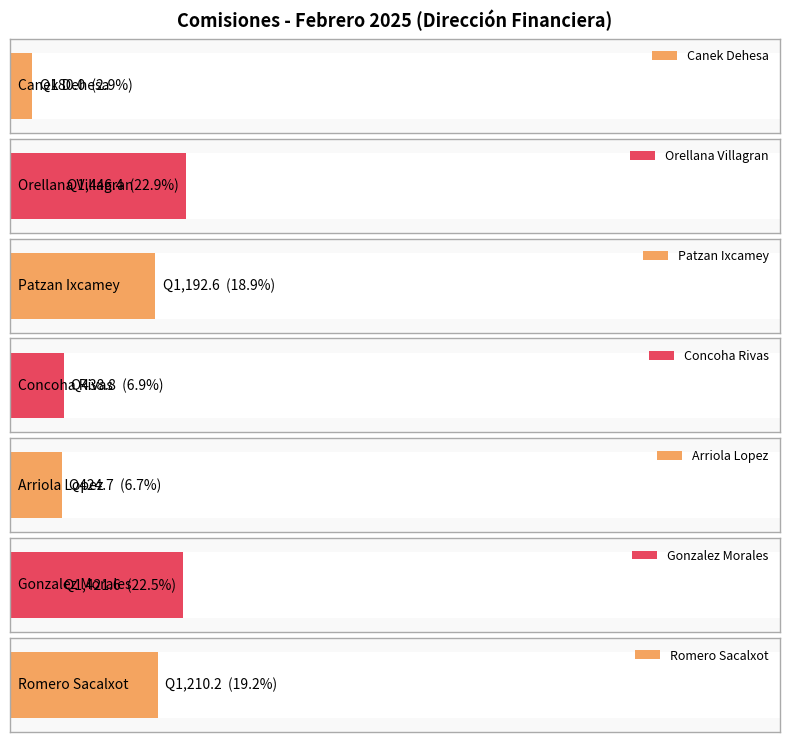

List the labels in order of value, largest first.

Orellana Villagran, Gonzalez Morales, Romero Sacalxot, Patzan Ixcamey, Concoha Rivas, Arriola Lopez, Canek Dehesa